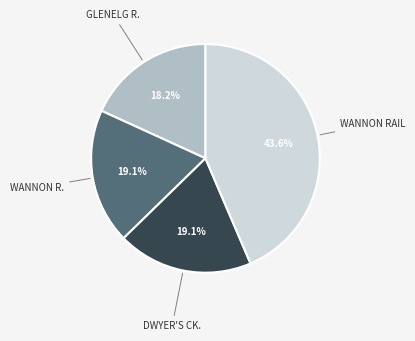

Is there any slice that represents more than half of the pie?

No